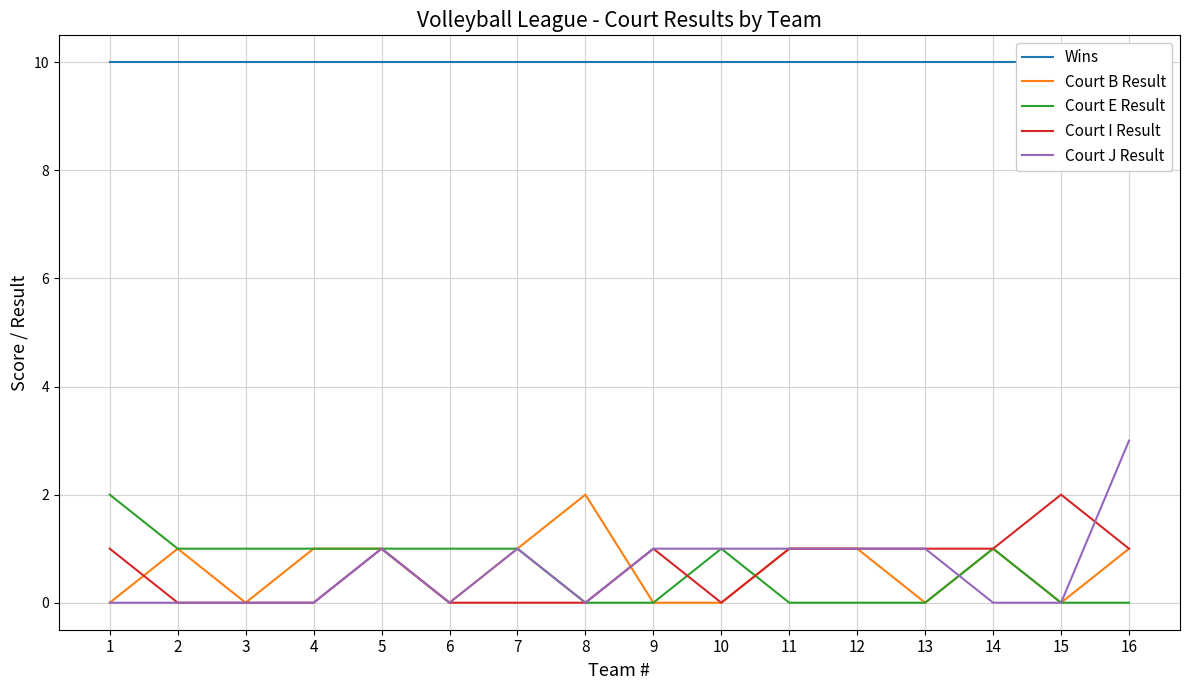

Between 11 and 15, which series saw the biggest shift?

Court B Result